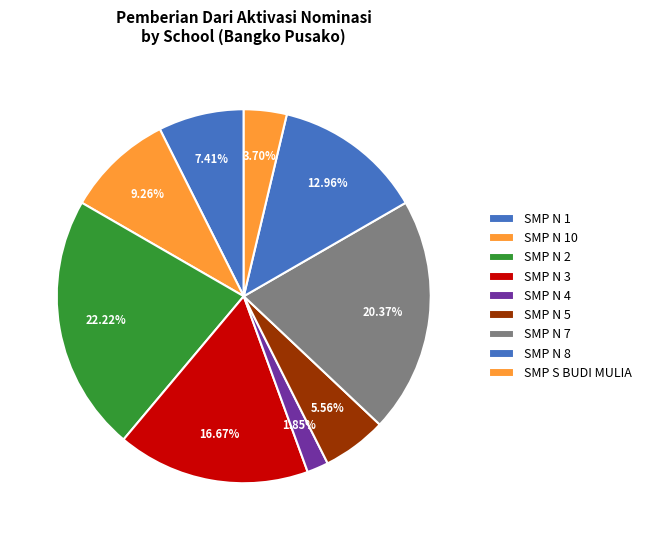

How many segments does this pie chart have?

9